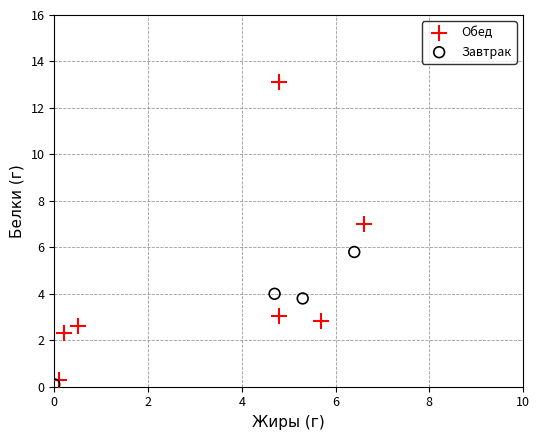

Which series reaches the maximum Y coordinate?

Обед